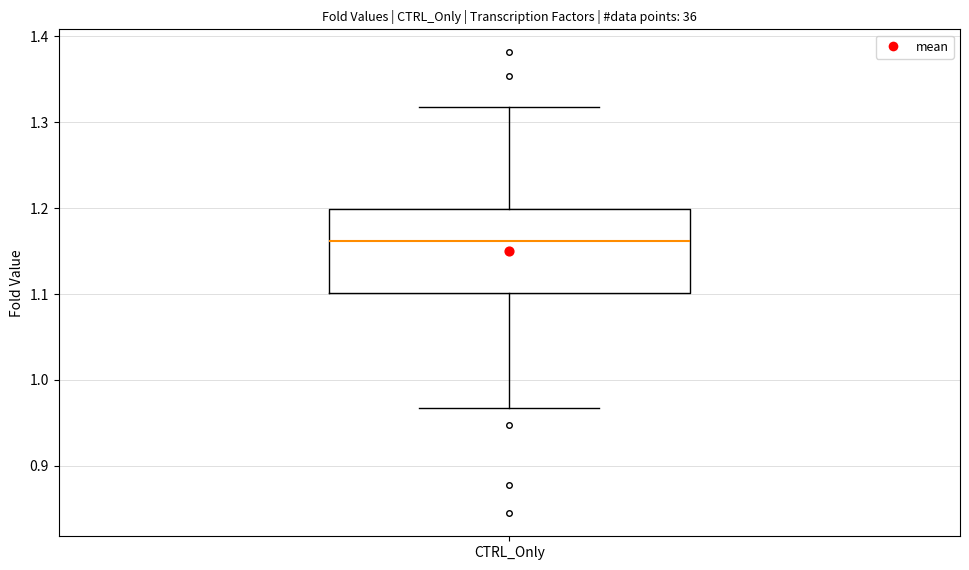

Read this box plot against the y-axis: the position of the median line, the range covered by the box, and the ends of both whiskers. The values are not printed on the chart, so give them approximately, as read against the axis.

median 1.16, box 1.10 to 1.20, whiskers 0.97 to 1.32